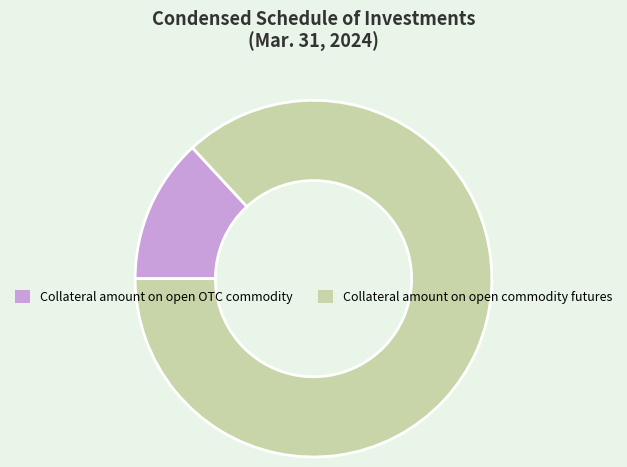

The Collateral amount on open OTC commodity slice represents 4% of the pie. True or false?

False